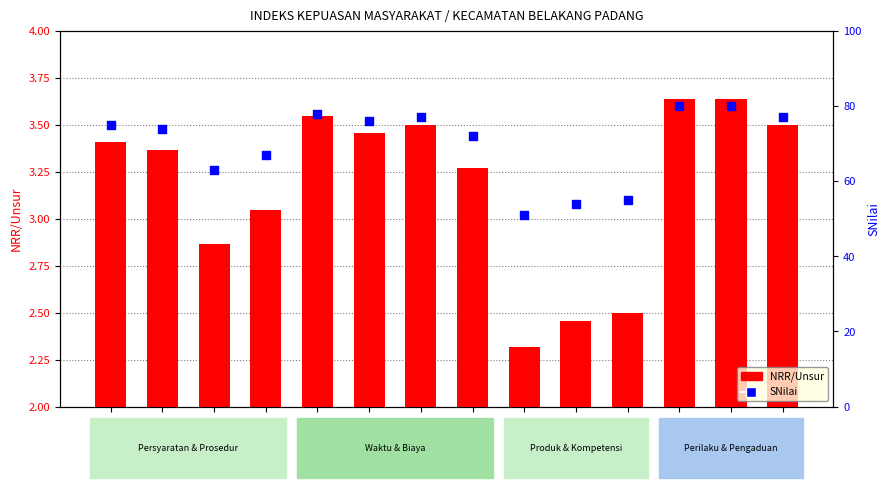

Which series contains the highest Y value?

SNilai